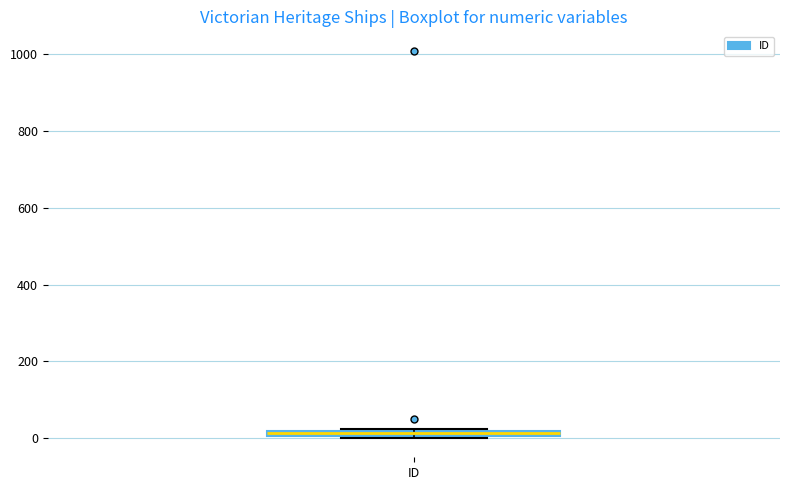

Where is the lower edge of the box for ID on the y-axis? The values are not printed on the chart, so give them approximately, as read against the axis.

0